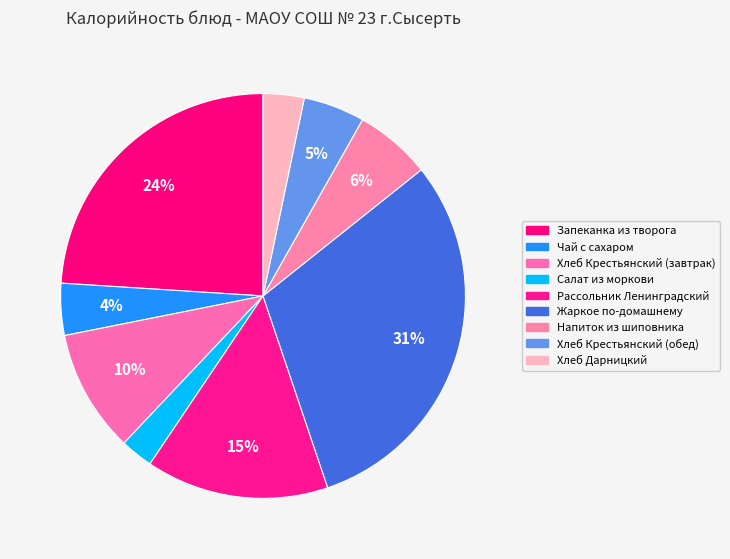

Do Хлеб Крестьянский (обед) and Рассольник Ленинградский together represent more than half of the pie?

No